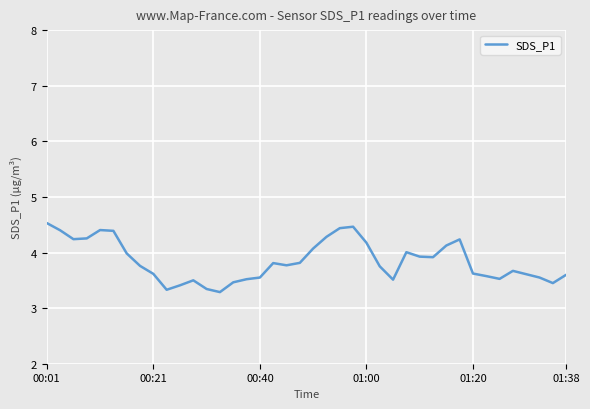

What is the greatest value displayed?

4.5